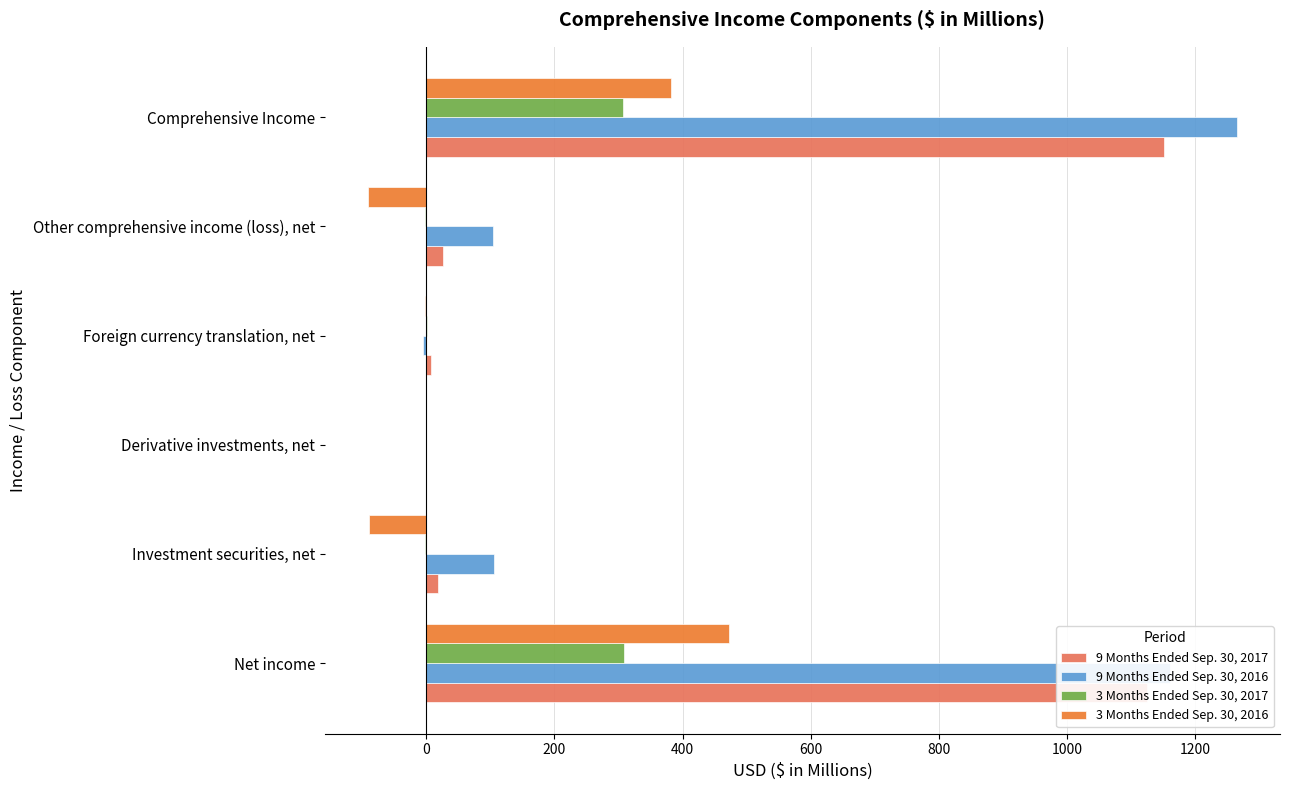

What is the sum of all 9 Months Ended Sep. 30, 2016 values?

2629.1